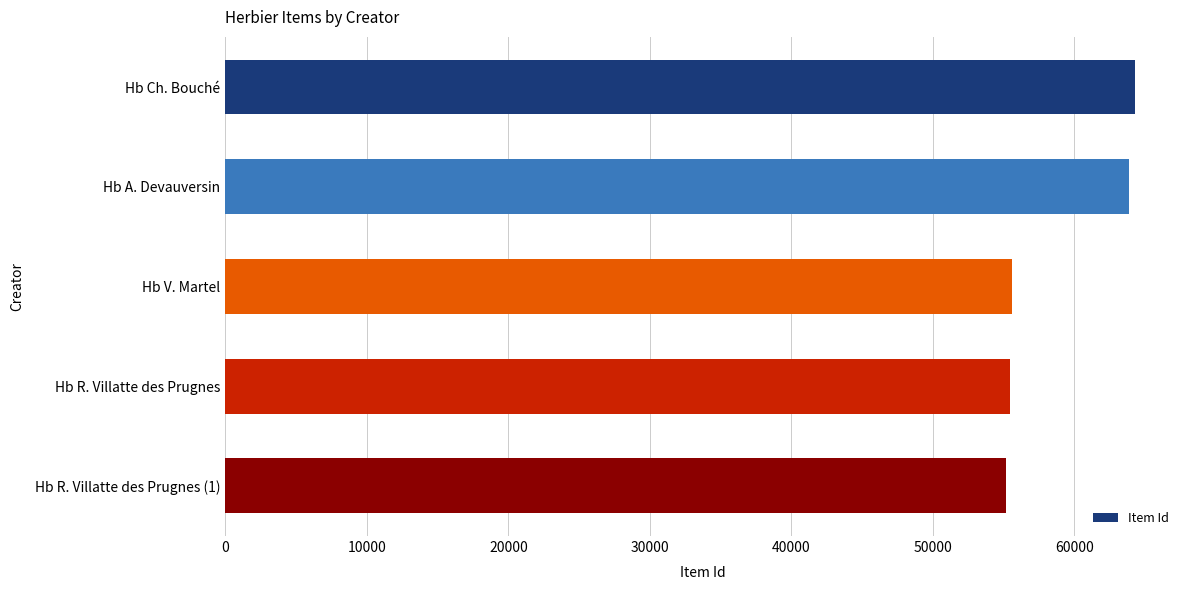

Is it true that the value at Hb A. Devauversin is 63863?

True